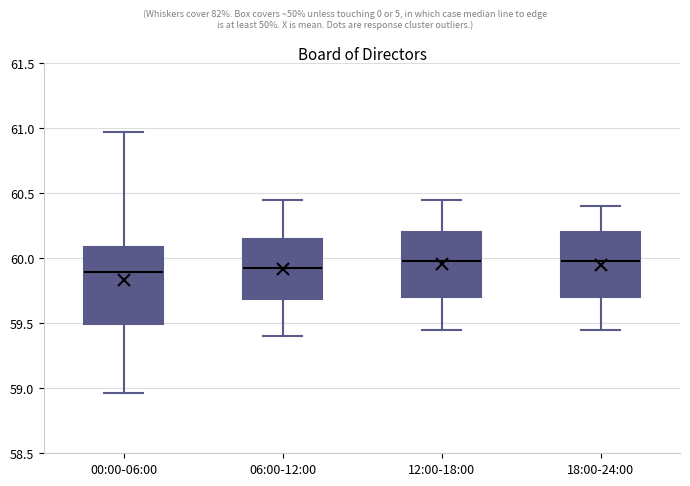

Reading left to right, read every box against the y-axis: the position of its median line, the range the box covers, and the ends of its whiskers. The values are not printed on the chart, so give them approximately, as read against the axis.

00:00-06:00: median 59.90, box 59.50 to 60.10, whiskers 58.95 to 60.95
06:00-12:00: median 59.95, box 59.70 to 60.15, whiskers 59.40 to 60.45
12:00-18:00: median 60.00, box 59.70 to 60.20, whiskers 59.45 to 60.45
18:00-24:00: median 60.00, box 59.70 to 60.20, whiskers 59.45 to 60.40